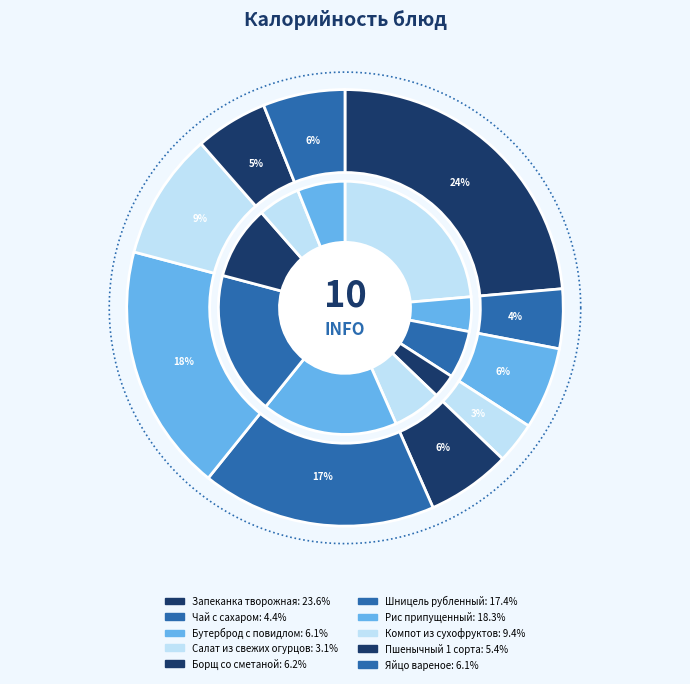

Rank the categories by value from highest to lowest.

Запеканка творожная, Рис припущенный, Шницель рубленный, Компот из сухофруктов, Борщ со сметаной, Бутерброд с повидлом, Яйцо вареное, Пшенычный 1 сорта, Чай с сахаром, Салат из свежих огурцов